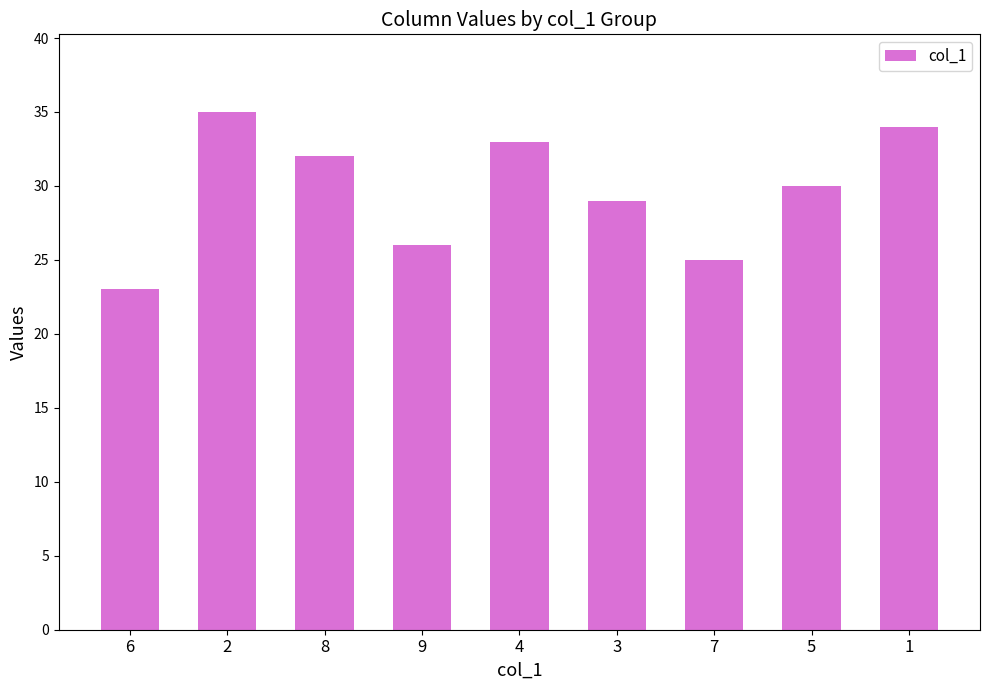

At which category does the chart reach its minimum across all series?

6